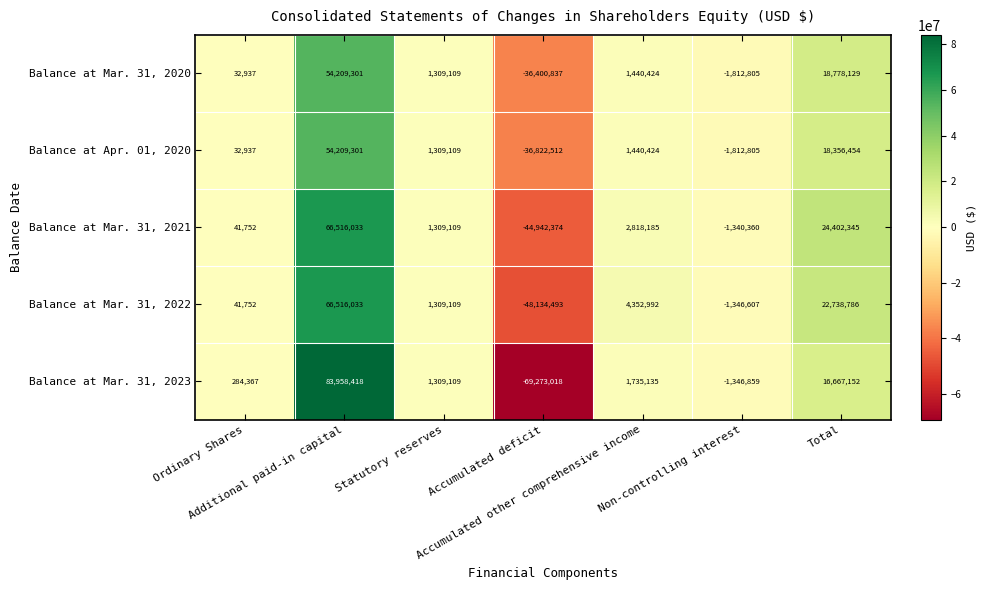

Which label corresponds to the largest value in the chart?

Additional paid-in capital